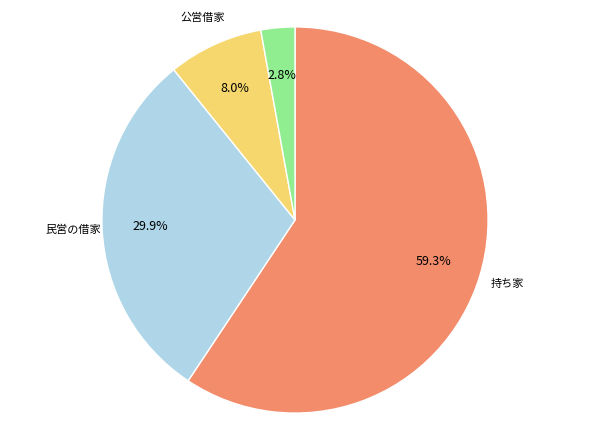

To the nearest percent, what is the combined percentage of 持ち家 and 民営の借家?

89%